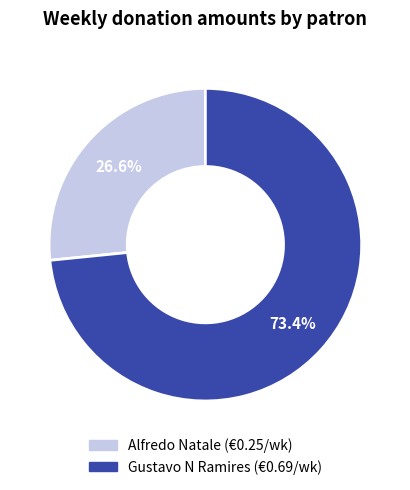

Is there any slice that represents more than half of the pie?

Yes